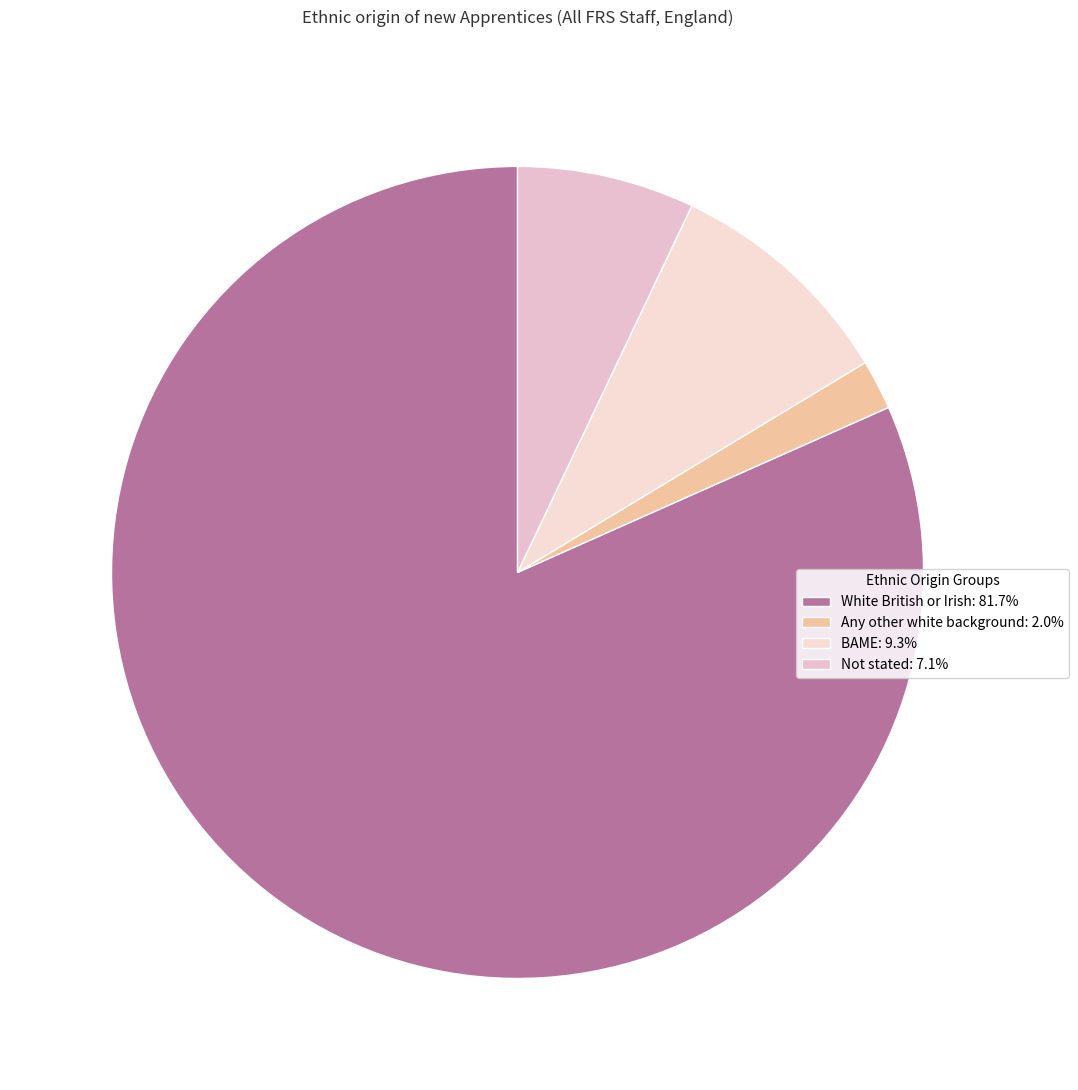

Count the number of slices in the pie.

4